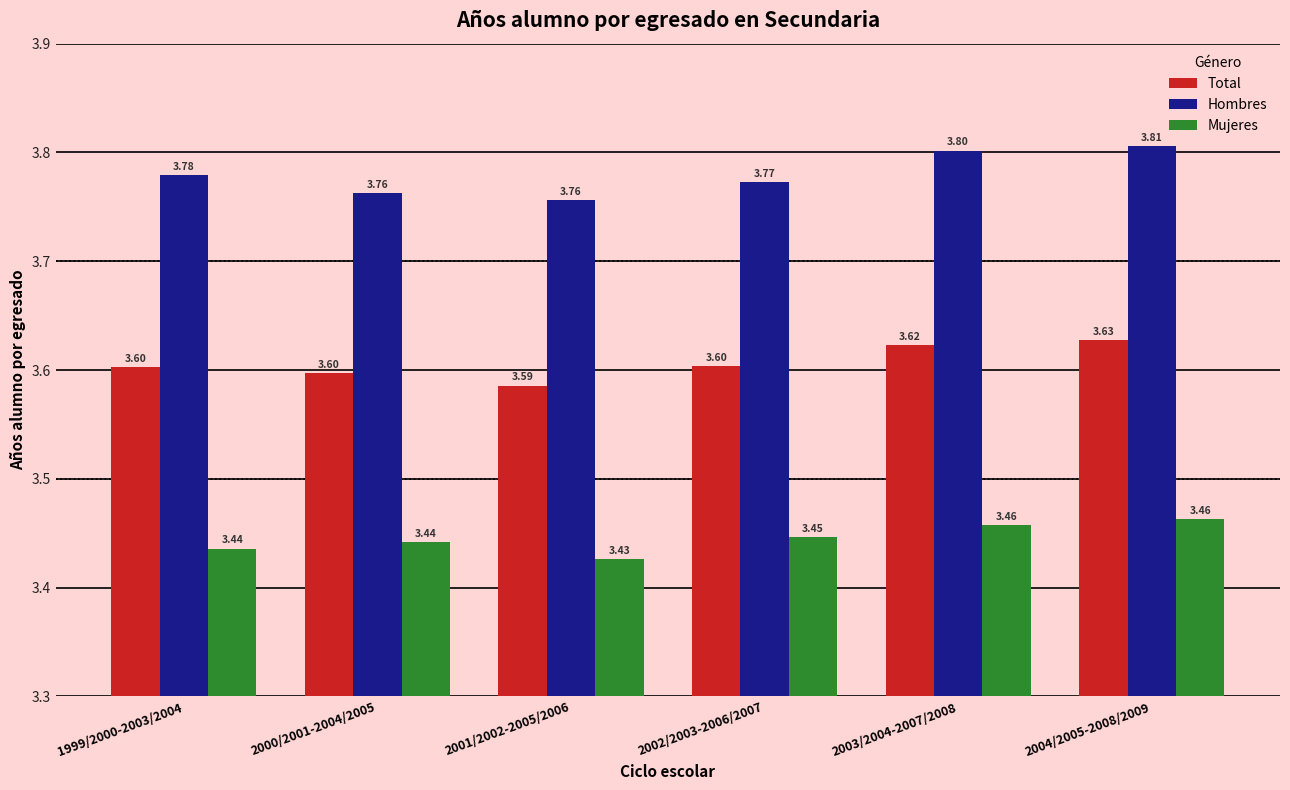

Which series has the largest total across all categories?

Hombres